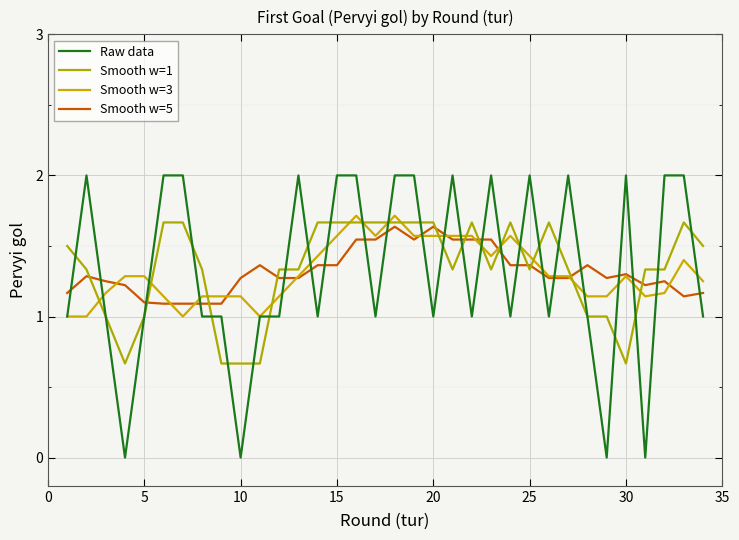

Which category has the lowest value in the Raw data series?

10